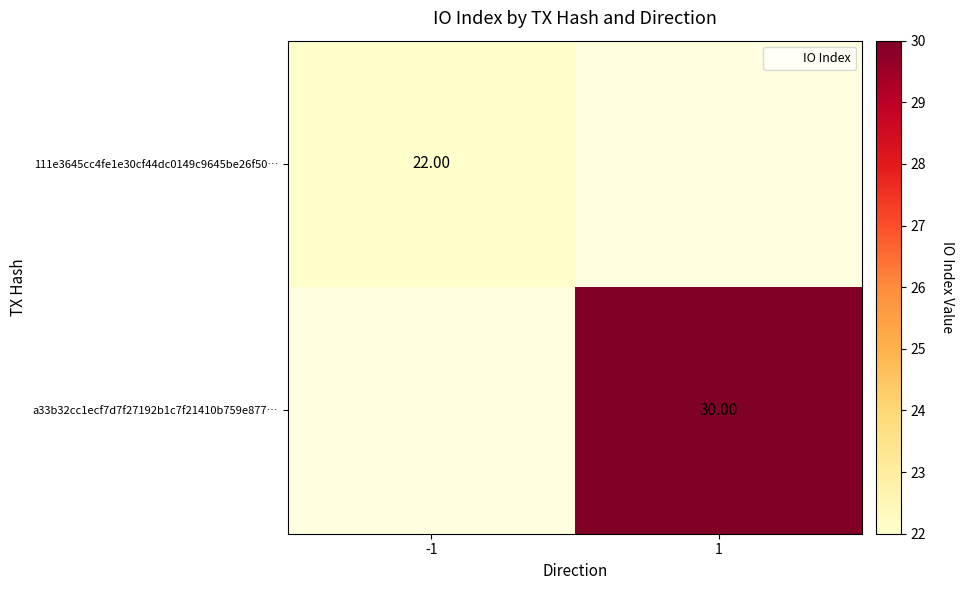

Which category has the lowest value across all series?

-1